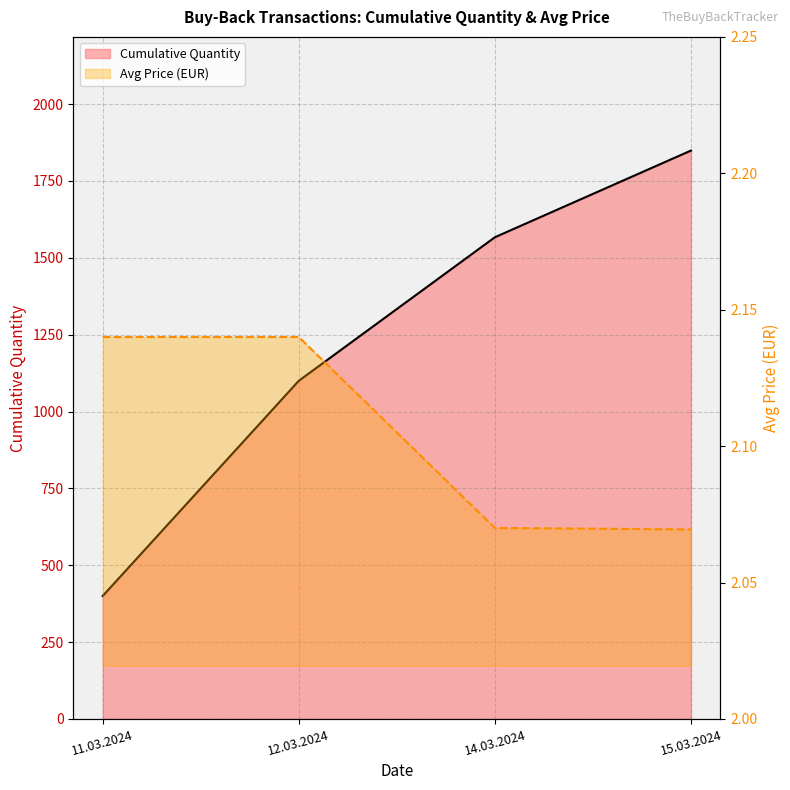

Rank the series by their maximum value, from lowest to highest.

Avg Price (EUR), Cumulative Quantity